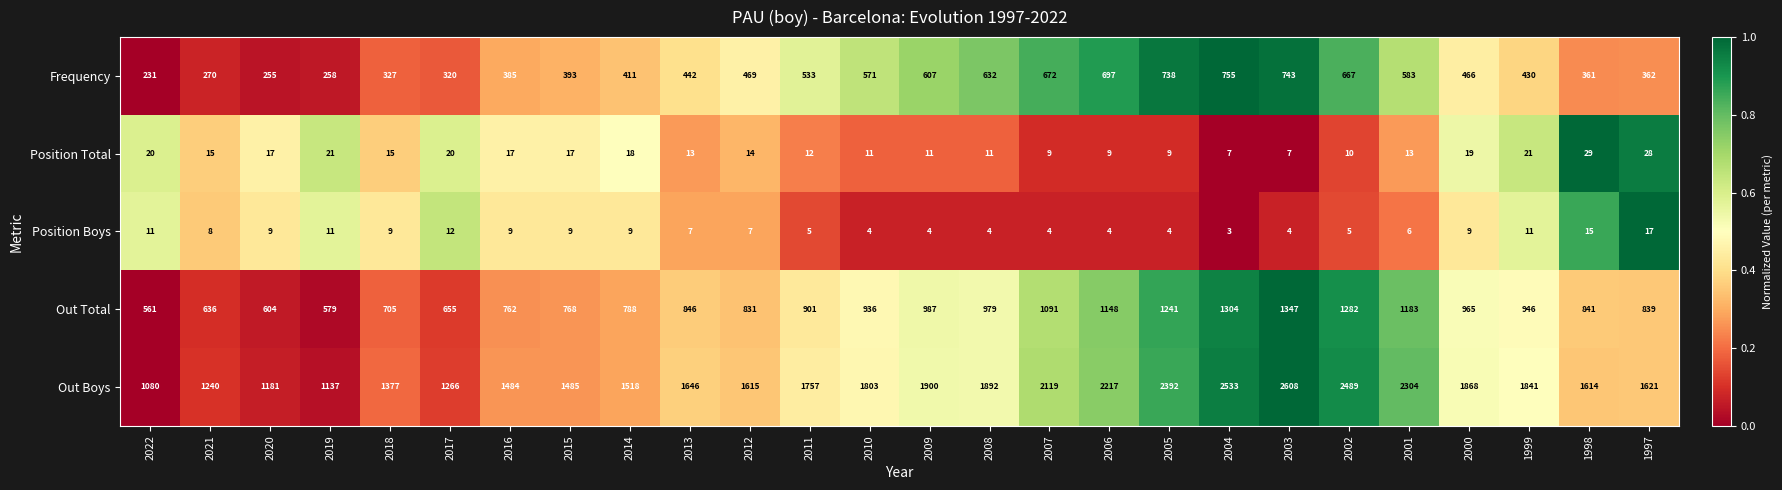

How many series are shown in this chart?

5